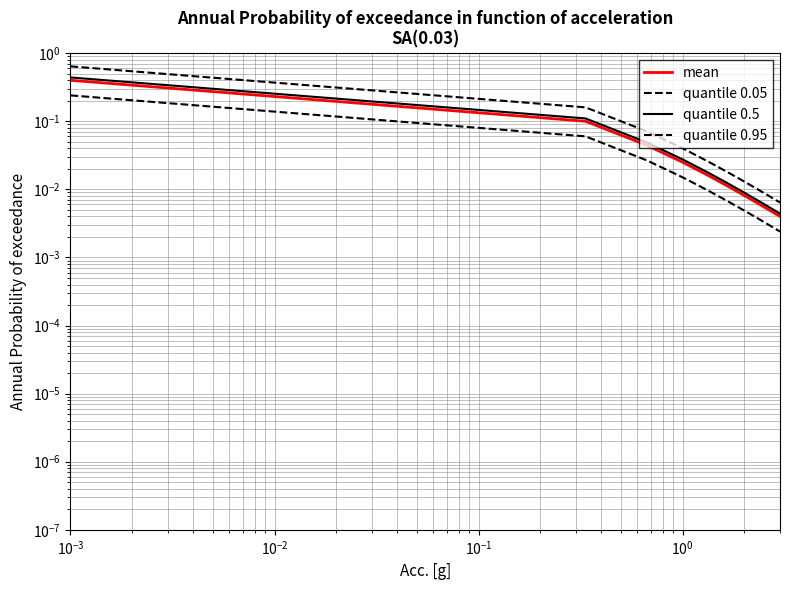

Is the value of mean at $\mathdefault{10^{-3}}$ greater than the value of quantile 0.5 at $\mathdefault{10^{0}}$?

Yes